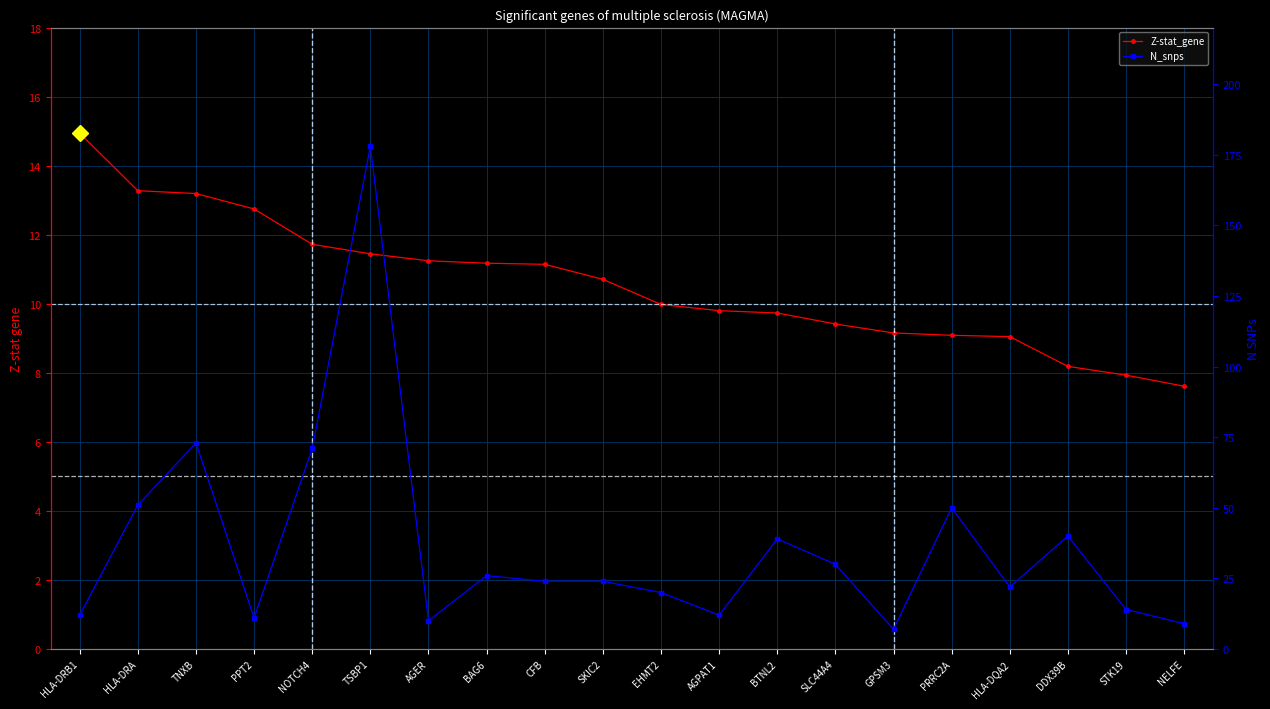

Does the chart have visible grid lines?

Yes